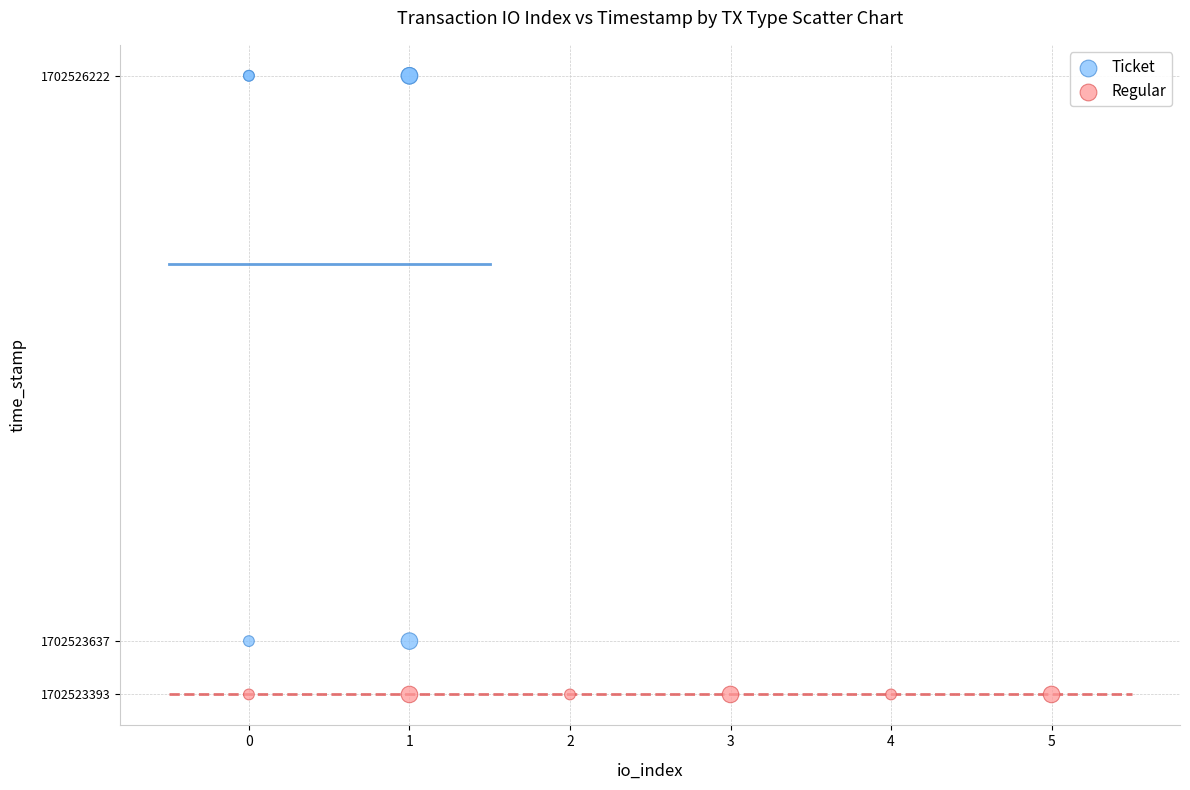

Which series reaches the minimum Y coordinate?

Regular